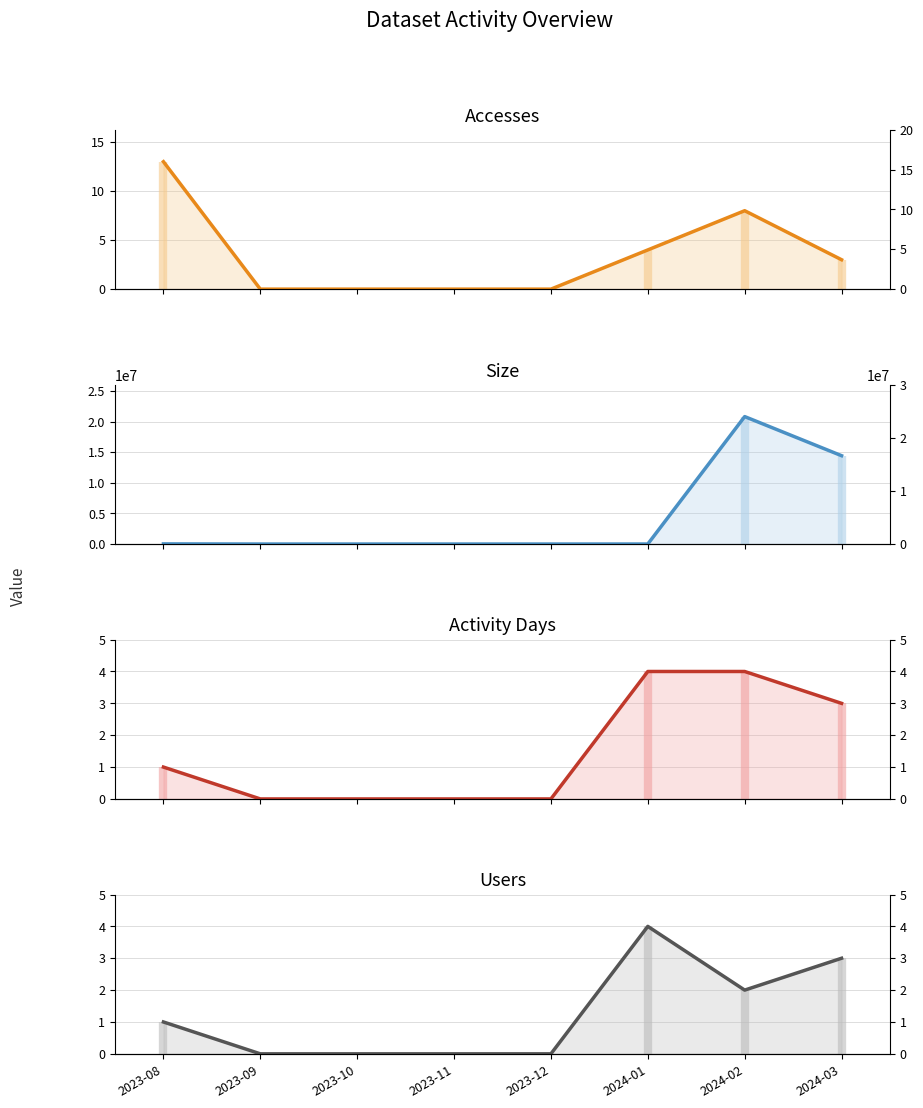

Reading left to right, extract all data points from this chart.

Accesses: 13	0	0	0	0	4	8	3
Size: 24254	0	0	0	0	3272	20835735	14443683
Activity Days: 1	0	0	0	0	4	4	3
Users: 1	0	0	0	0	4	2	3